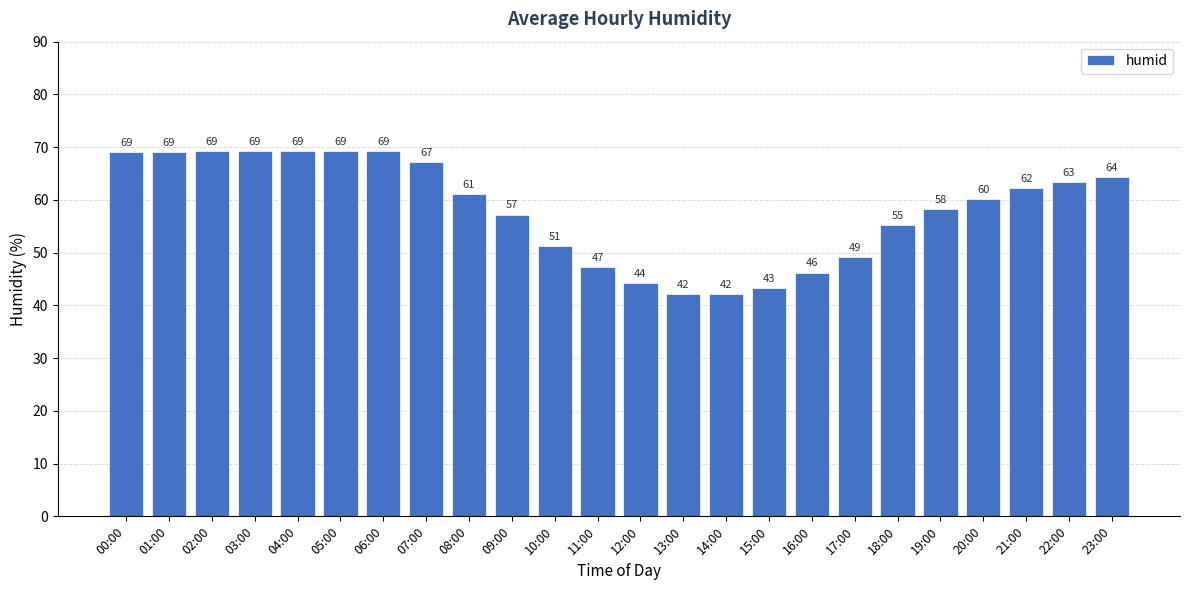

What is the smallest value displayed?

42.1